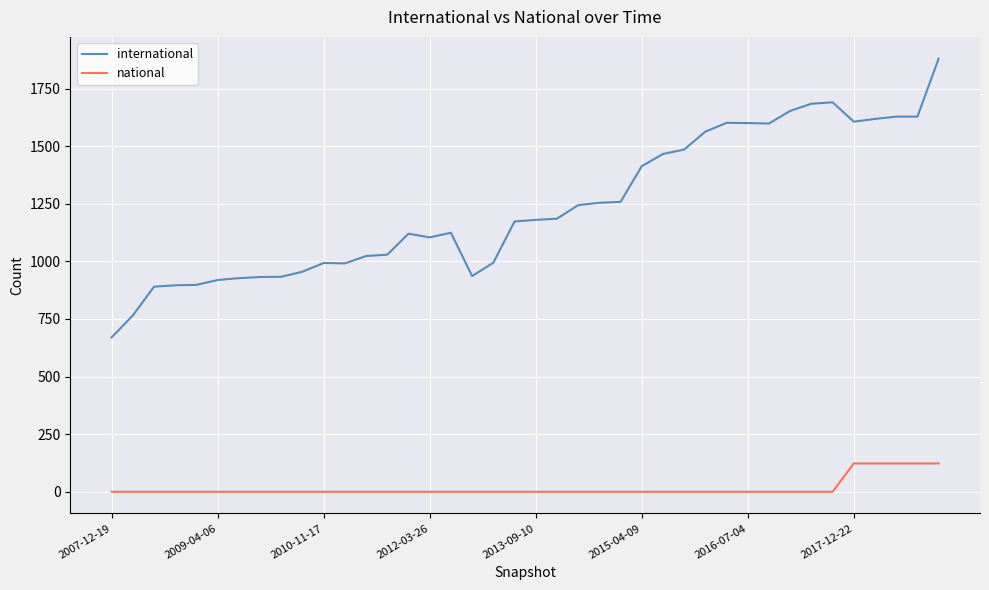

How many lines are shown in the chart?

2